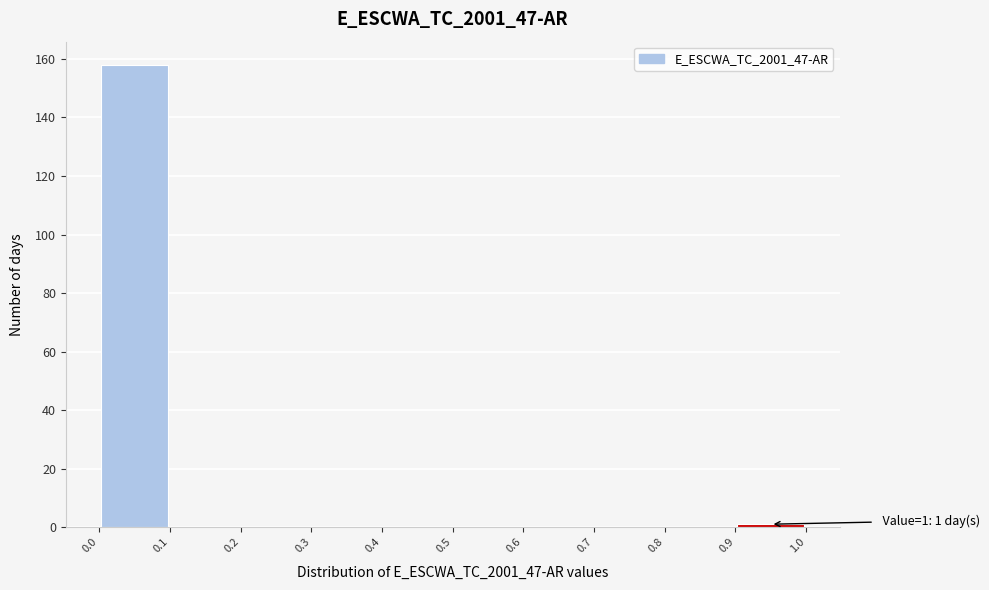

Over which range of the x-axis is the bar tallest?

0.0 to 0.1